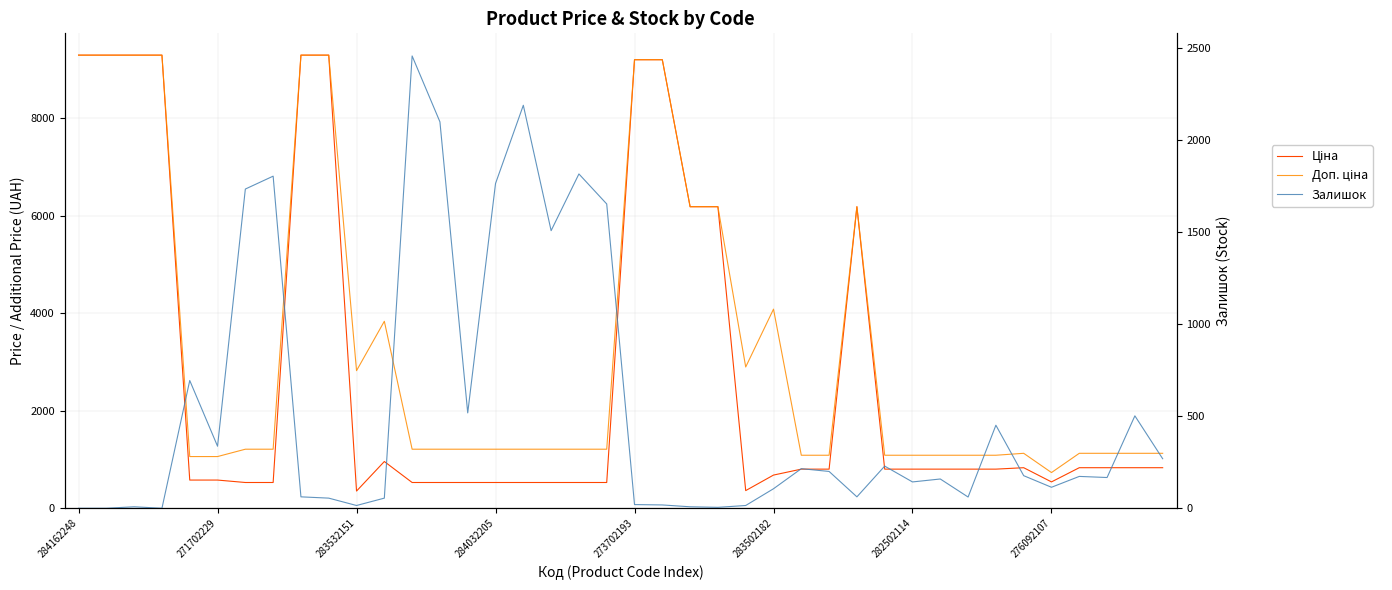

At which category is the sum across all series the highest?

8